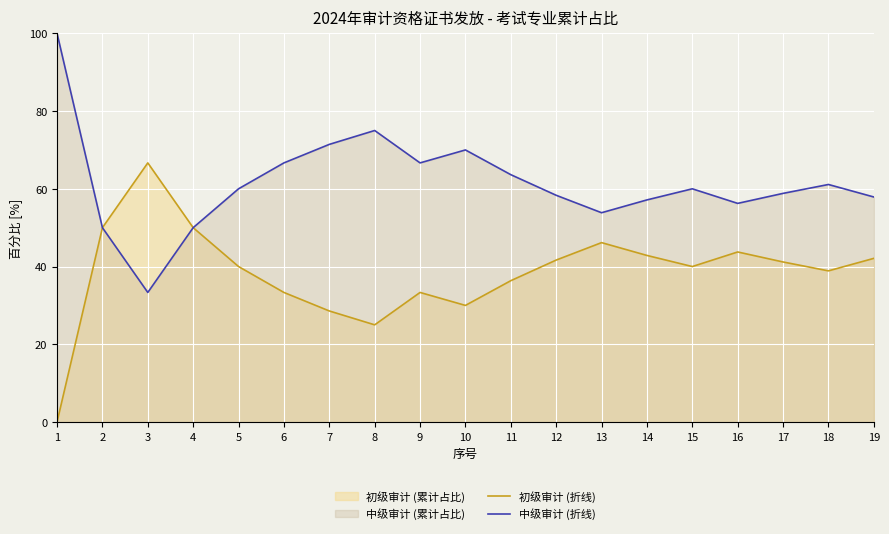

Rank the series at 4 from highest to lowest value.

初级审计 (折线), 中级审计 (折线)